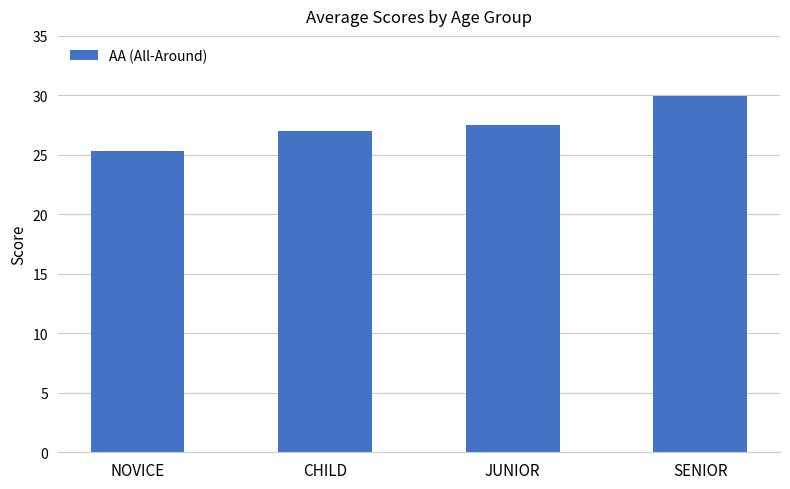

Reading left to right, transcribe all the data shown in this chart.

25.4	27.0	27.5	29.9